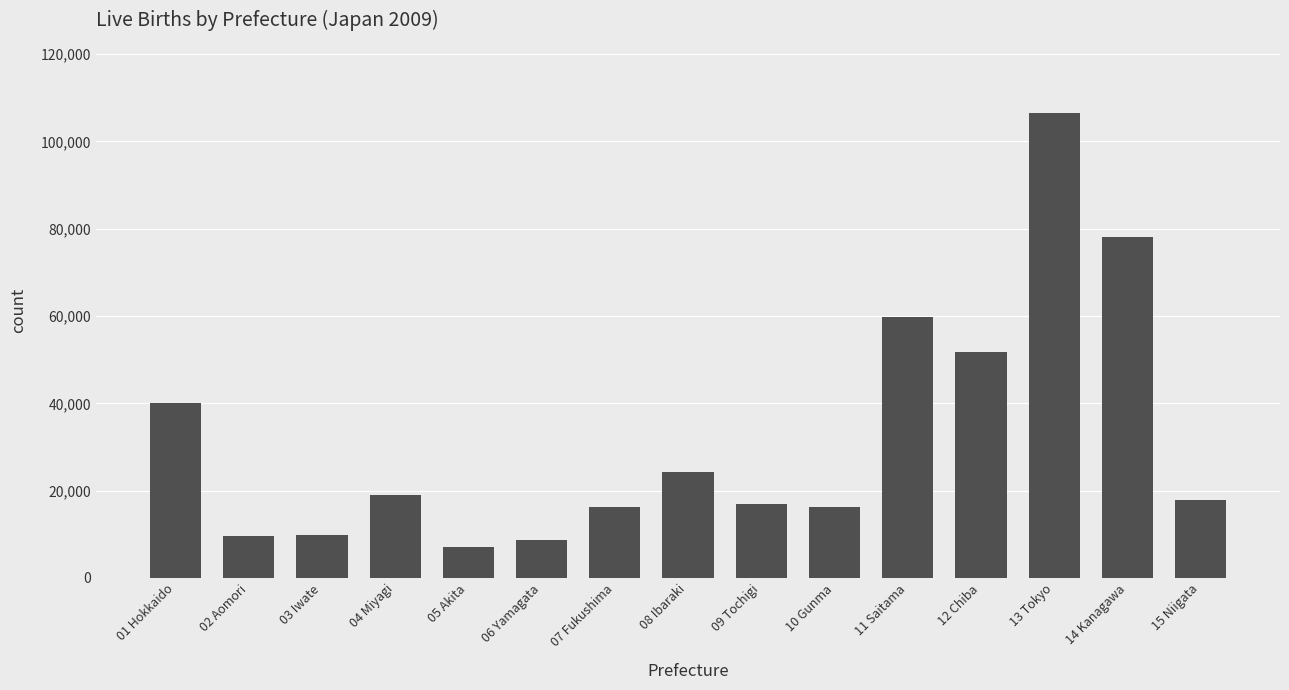

Which category has the highest value across all series?

13 Tokyo